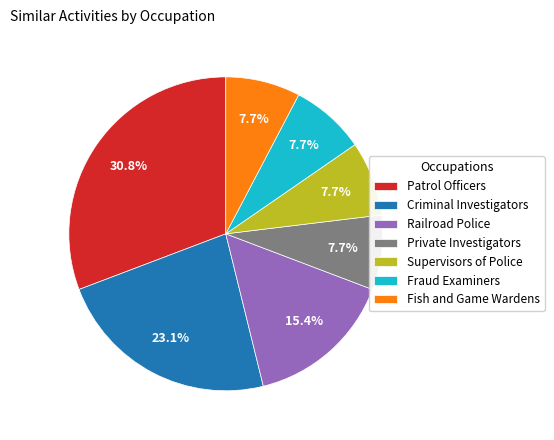

Is there any slice that represents more than half of the pie?

No